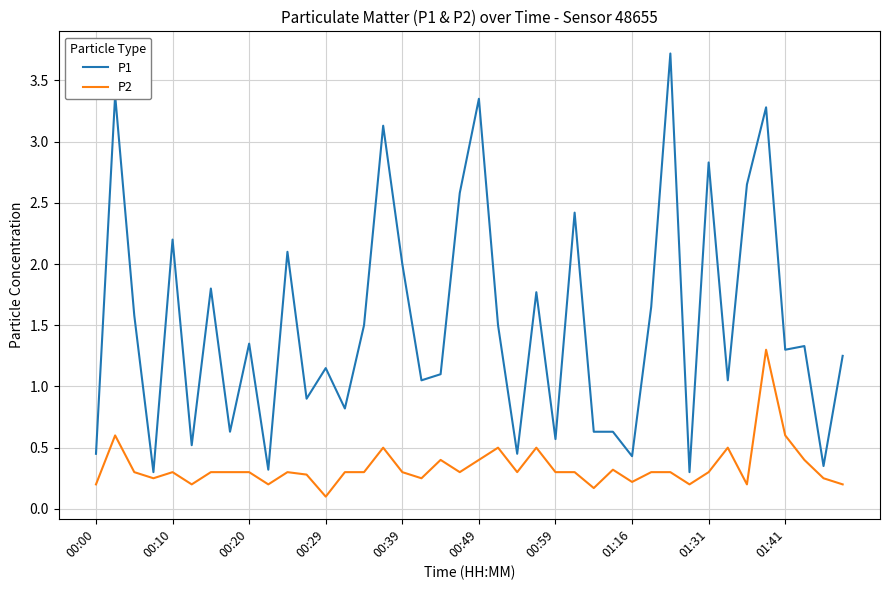

Which series has the largest range (max minus min)?

P1